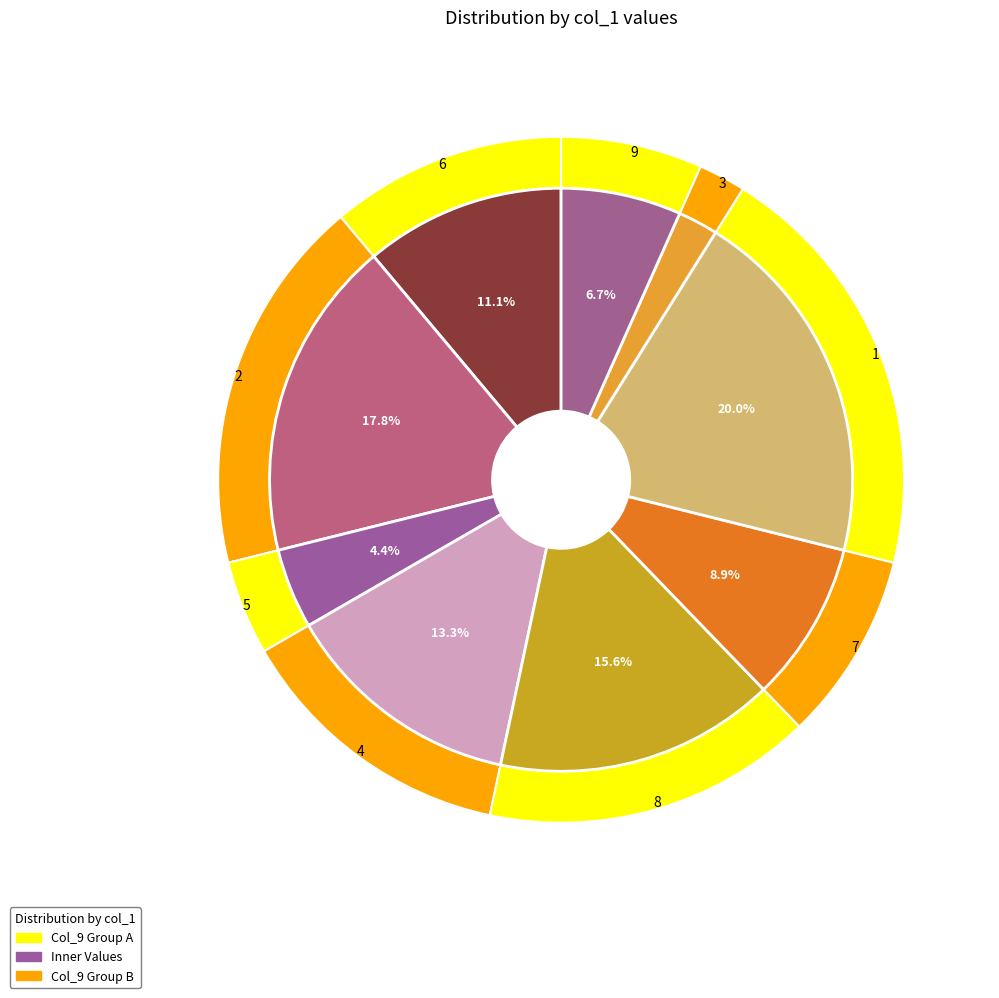

Is there a majority slice in this chart?

No